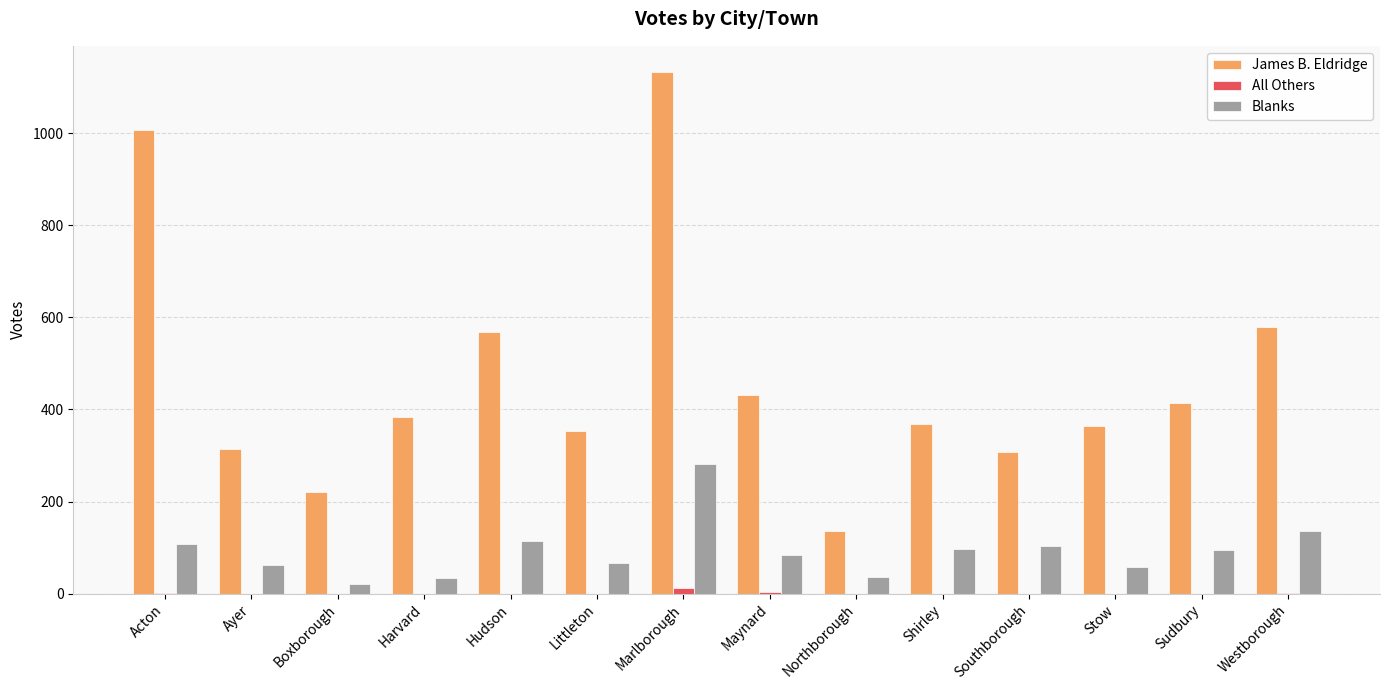

What are all the series names shown in the legend?

James B. Eldridge, All Others, Blanks